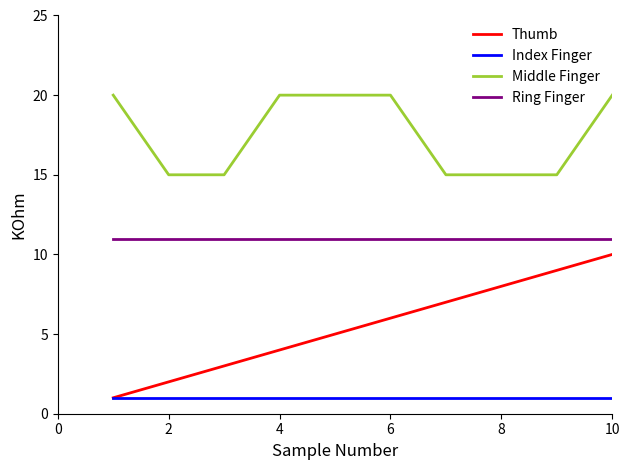

Reading left to right, extract all data points from this chart.

Thumb: 1	2	3	4	5	6	7	8	9	10
Index Finger: 1	1	1	1	1	1	1	1	1	1
Middle Finger: 20	15	15	20	20	20	15	15	15	20
Ring Finger: 11	11	11	11	11	11	11	11	11	11